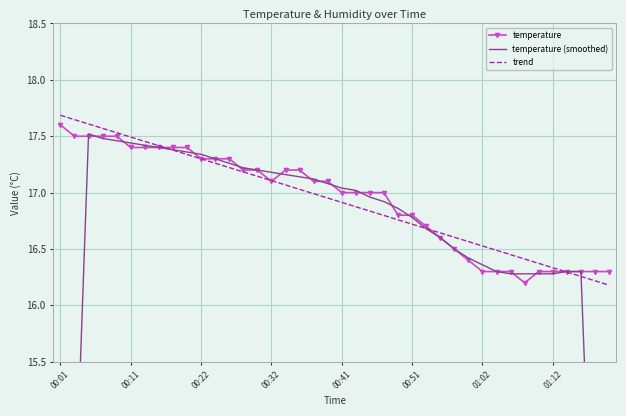

What is the difference between the maximum and minimum values in the temperature series?

1.4